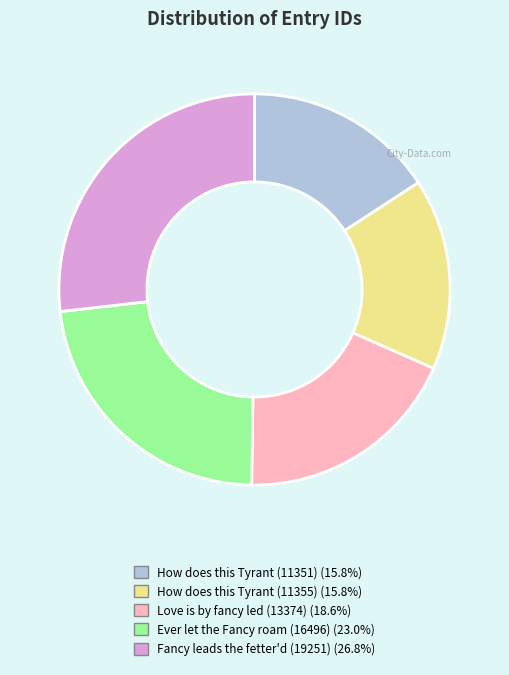

Which slice is the largest?

Fancy leads the fetter'd (19251)